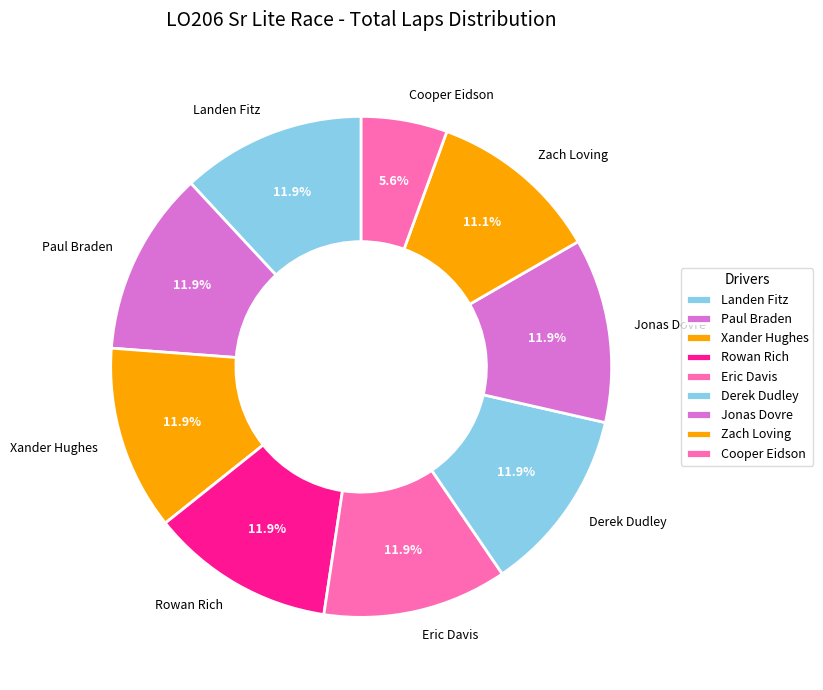

Does Derek Dudley account for over 50% of the chart?

No